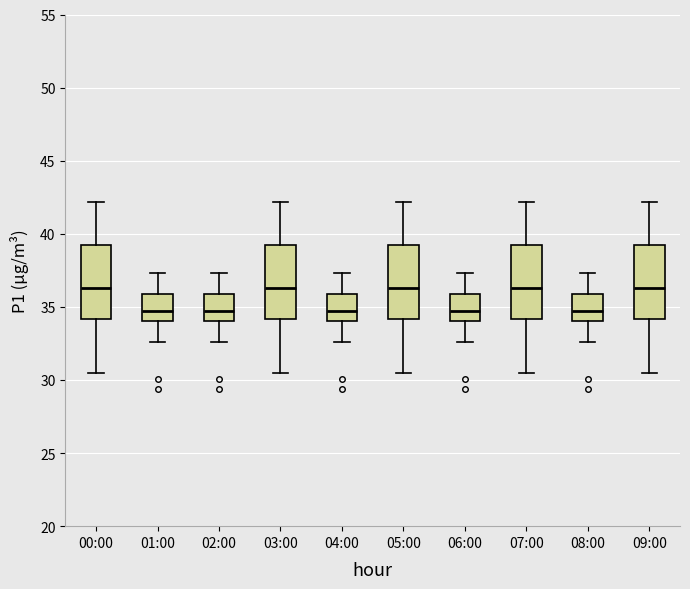

Reading left to right, read every box against the y-axis: the position of its median line, the range the box covers, and the ends of its whiskers. The values are not printed on the chart, so give them approximately, as read against the axis.

00:00: median 36.5, box 34.0 to 39.0, whiskers 30.5 to 42.0
01:00: median 34.5, box 34.0 to 36.0, whiskers 32.5 to 37.5
02:00: median 34.5, box 34.0 to 36.0, whiskers 32.5 to 37.5
03:00: median 36.5, box 34.0 to 39.0, whiskers 30.5 to 42.0
04:00: median 34.5, box 34.0 to 36.0, whiskers 32.5 to 37.5
05:00: median 36.5, box 34.0 to 39.0, whiskers 30.5 to 42.0
06:00: median 34.5, box 34.0 to 36.0, whiskers 32.5 to 37.5
07:00: median 36.5, box 34.0 to 39.0, whiskers 30.5 to 42.0
08:00: median 34.5, box 34.0 to 36.0, whiskers 32.5 to 37.5
09:00: median 36.5, box 34.0 to 39.0, whiskers 30.5 to 42.0